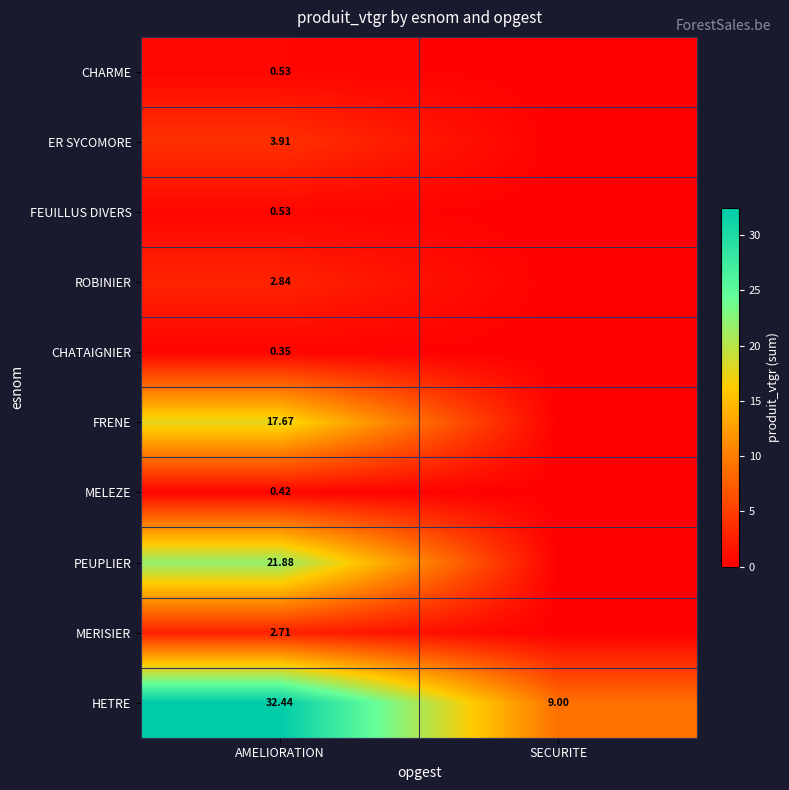

How many values in the HETRE series exceed 32?

1